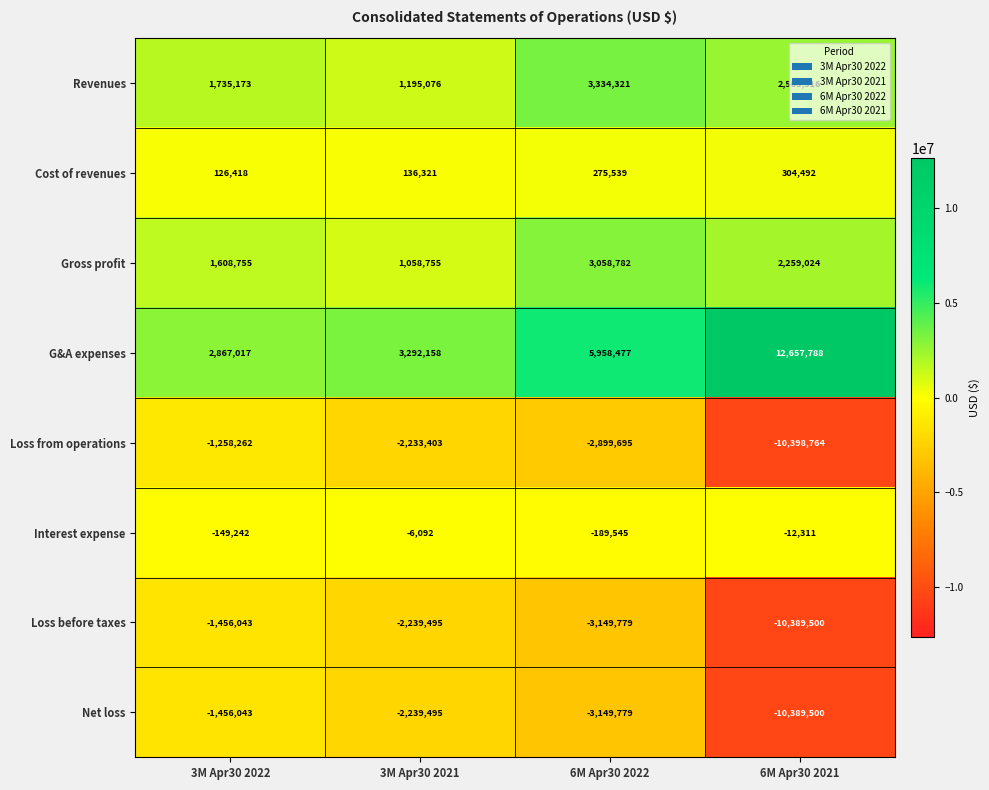

How many series are shown in this chart?

8